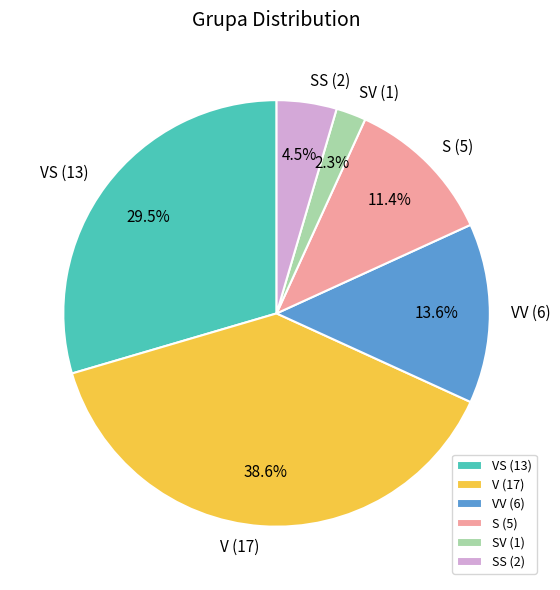

Is it true that V is 44% of the pie?

False